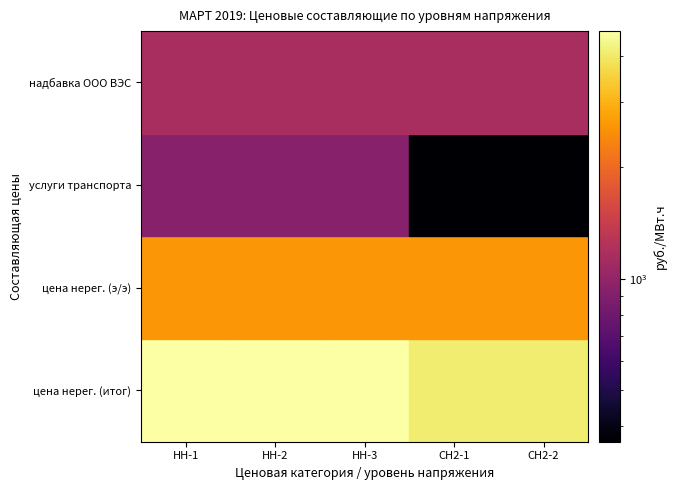

What is the sum of the надбавка ООО Волжский энергосервис values at НН-1 and НН-3?

2300.0